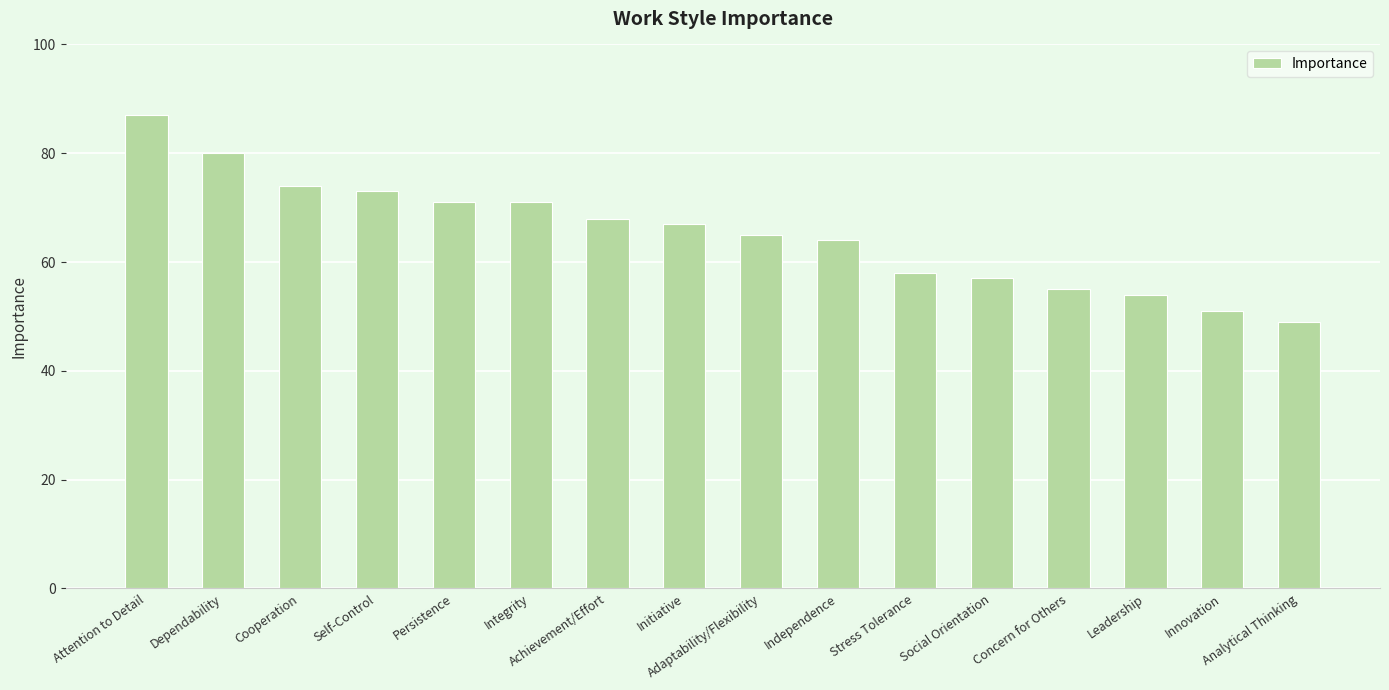

Between Independence and Concern for Others, which is larger?

Independence